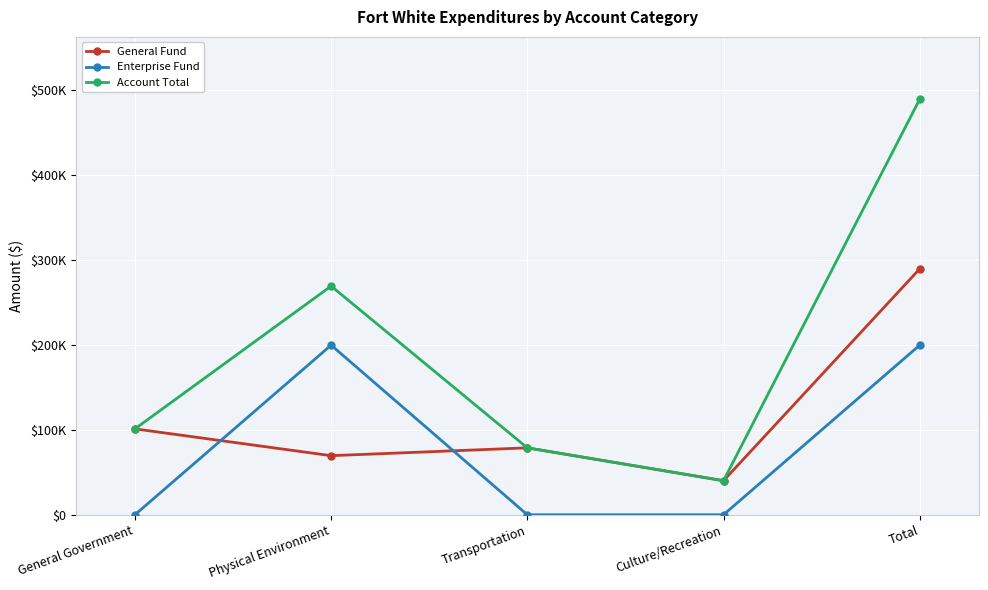

What is the label of the 5th point from the right?

General Government